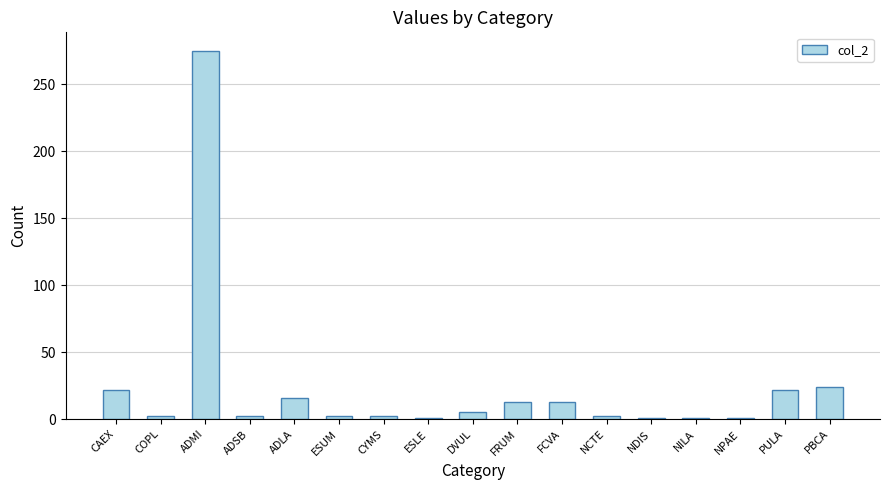

Count the number of data series in this chart.

1